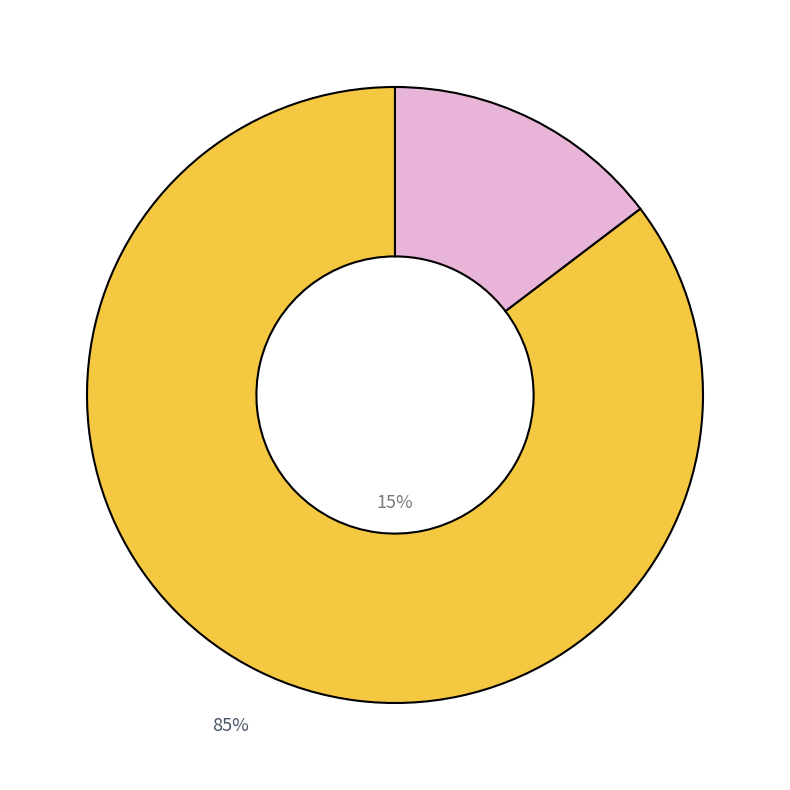

How many slices are in this pie chart?

2